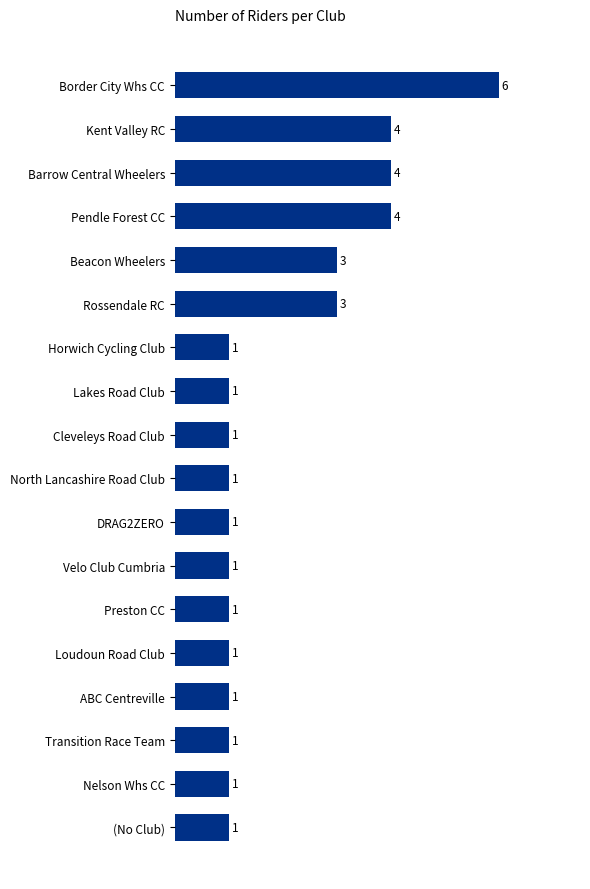

The chart shows a value of 3 at Beacon Wheelers. True or false?

True